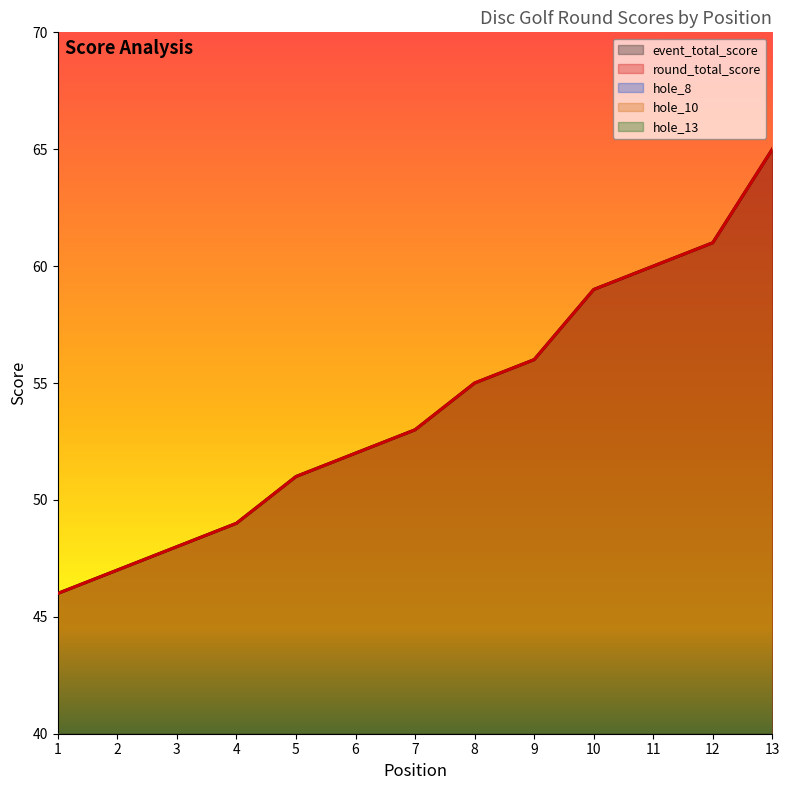

What is the difference between the maximum and minimum values in the event_total_score series?

19